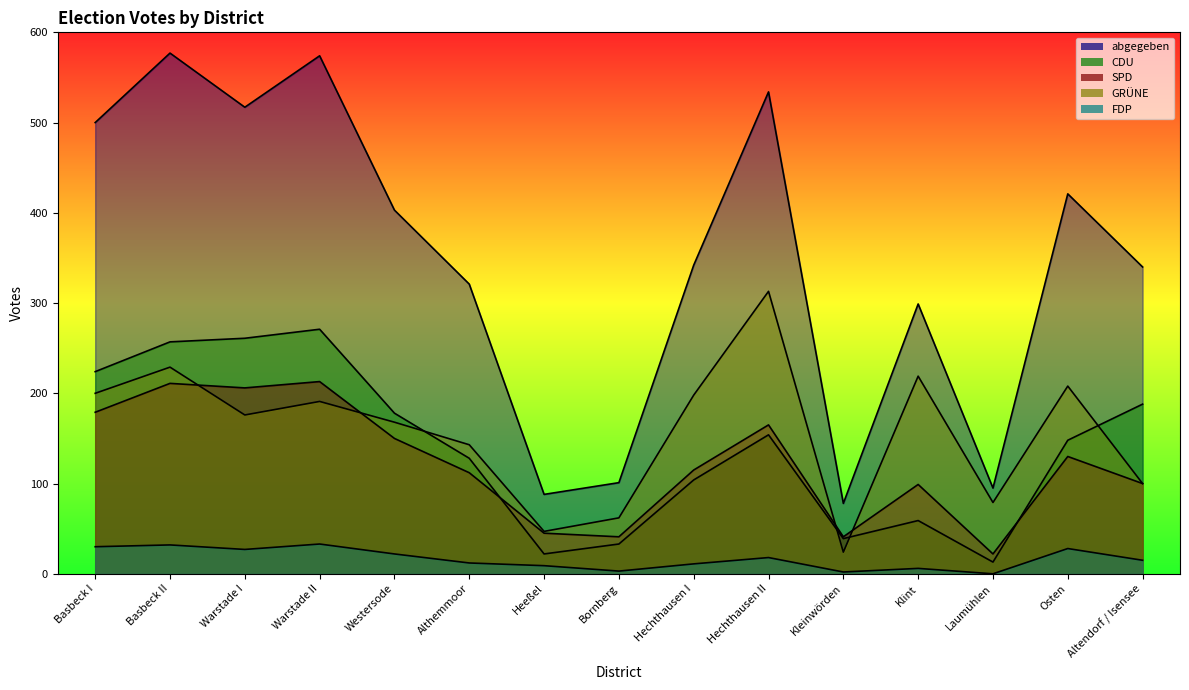

Which has a higher value, Altendorf / Isensee or Westersode?

Westersode